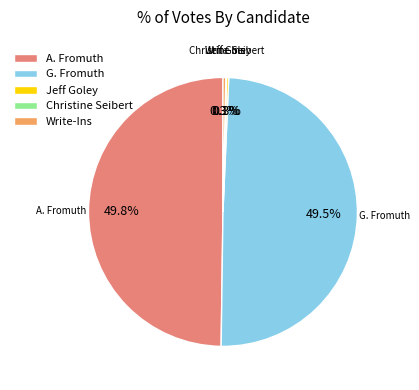

Combined, do G. Fromuth and A. Fromuth account for over 50%?

Yes